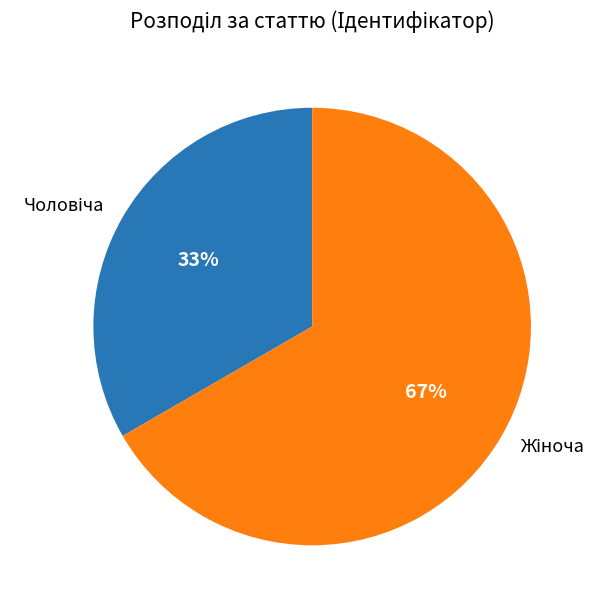

Is there any slice that represents more than half of the pie?

Yes